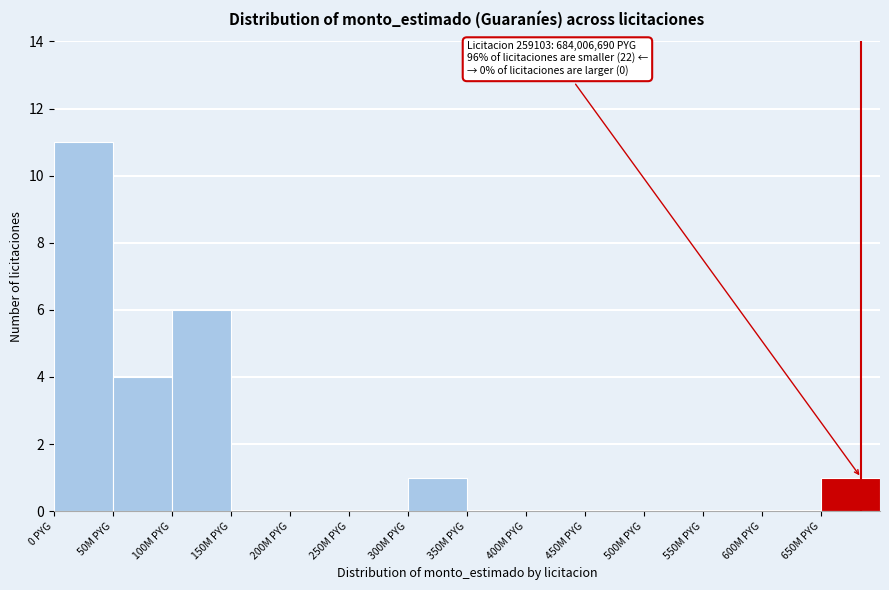

Reading left to right, what are all the values shown in this chart?

0 PYG=11	50M PYG=4	100M PYG=6	150M PYG=0	200M PYG=0	250M PYG=0	300M PYG=1	350M PYG=0	400M PYG=0	450M PYG=0	500M PYG=0	550M PYG=0	600M PYG=0	650M PYG=1